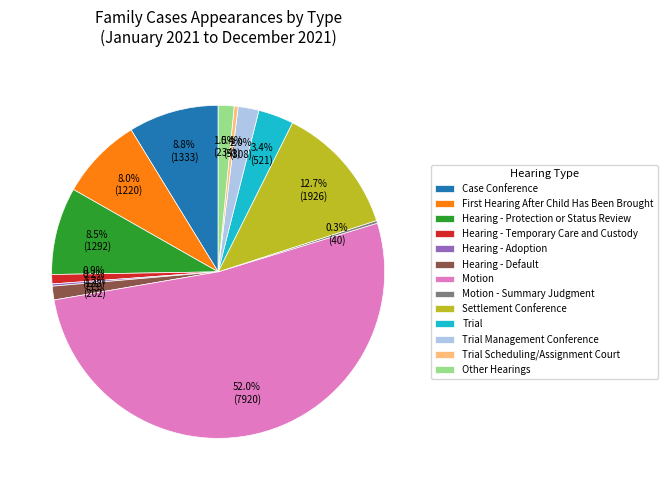

To the nearest percent, what portion does Hearing - Temporary Care and Custody represent?

1%